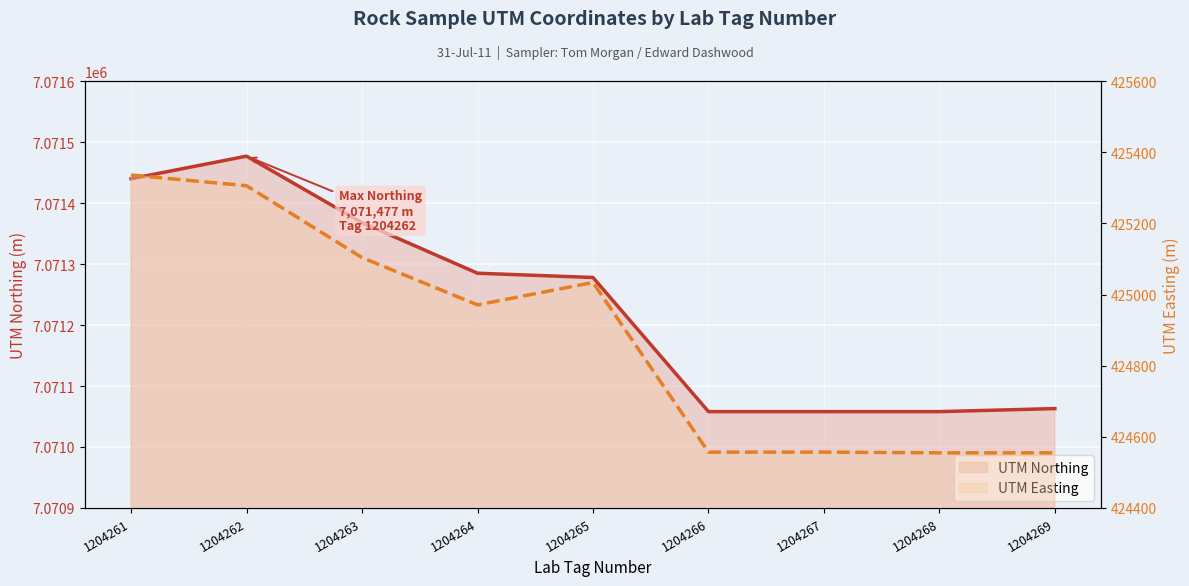

At 1204263, list the series in order from largest to smallest.

UTM Northing, UTM Easting